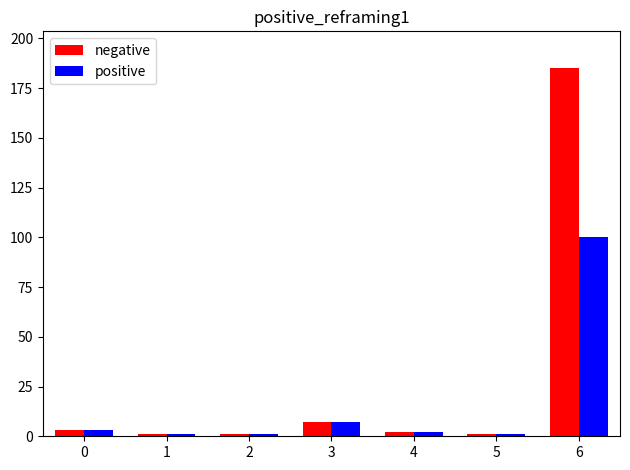

Reading left to right, extract all data points from this chart.

negative: 3	1	1	7	2	1	185
positive: 3	1	1	7	2	1	100